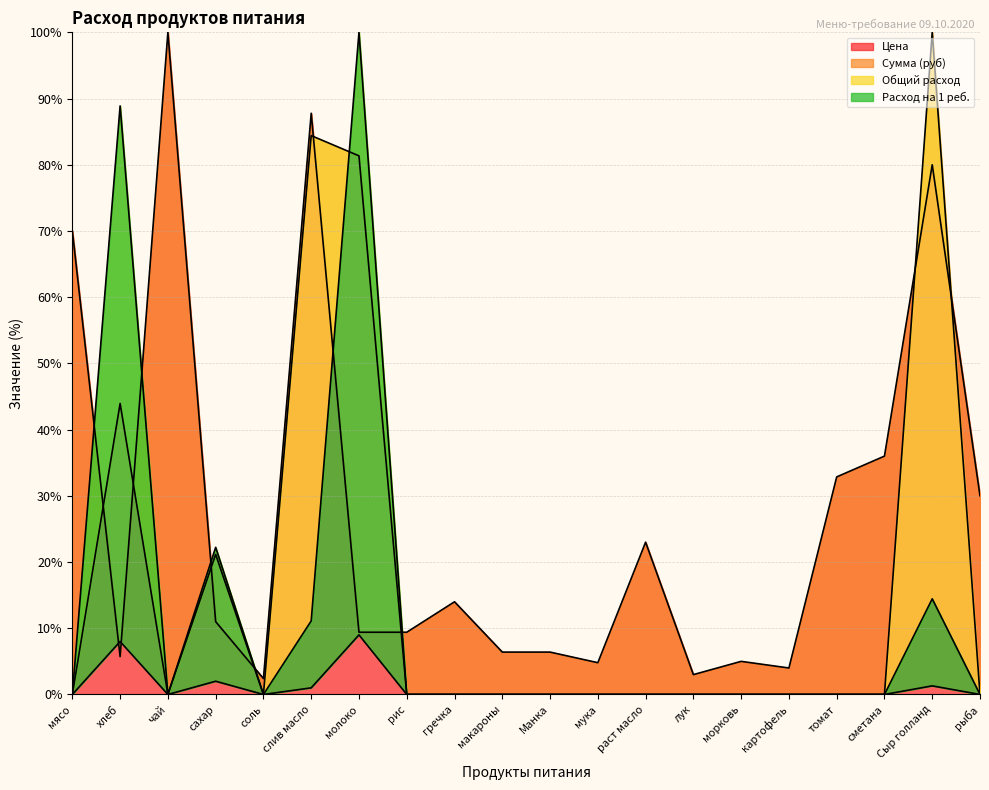

How many intersections are there between Цена and Общий расход?

6